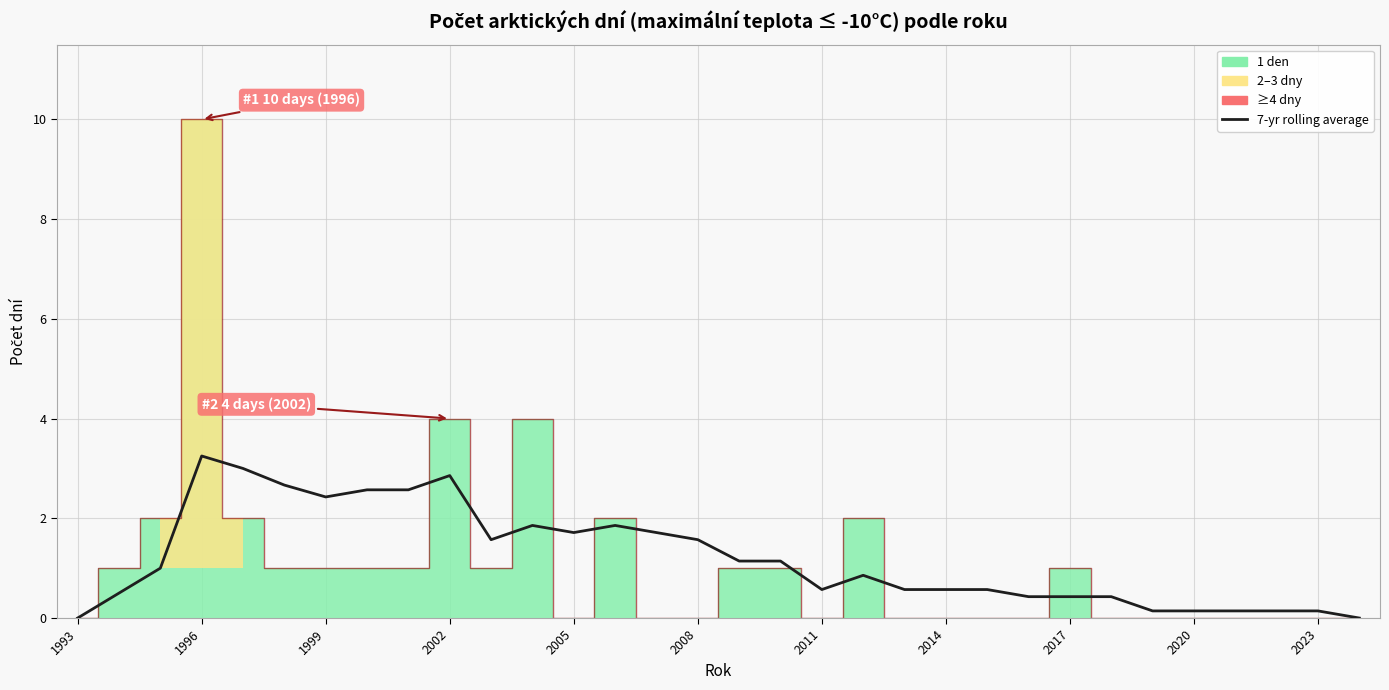

Reading left to right, list all the values displayed in this chart.

0.0	0.5	1.0	3.2	3.0	2.7	2.4	2.6	2.6	2.9	1.6	1.9	1.7	1.9	1.7	1.6	1.1	1.1	0.6	0.9	0.6	0.6	0.6	0.4	0.4	0.4	0.1	0.1	0.1	0.1	0.1	0.0